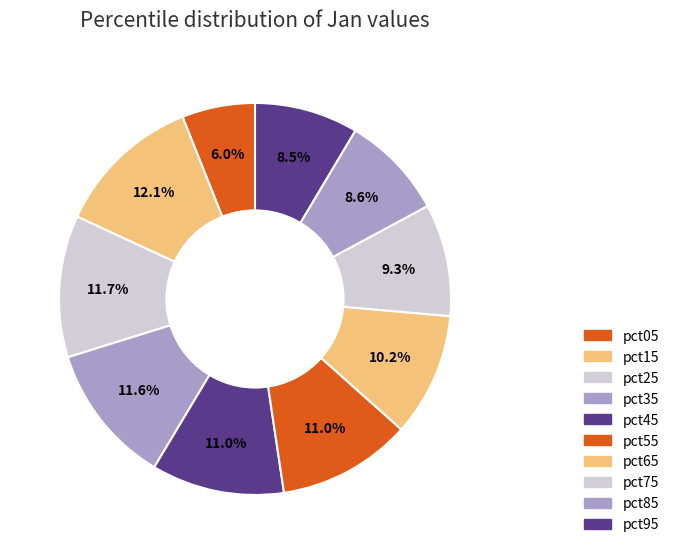

What percentage do pct45 and pct25 together represent?

22.7%